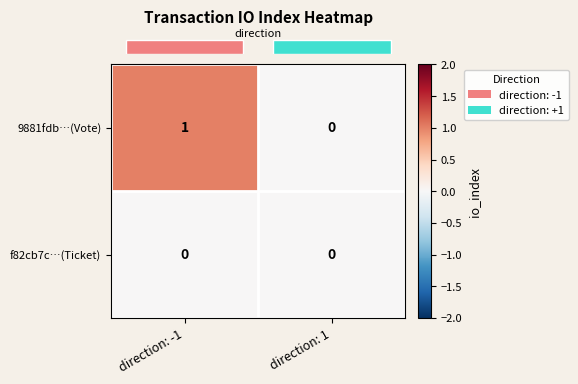

Which category has the highest value across all series?

direction: -1